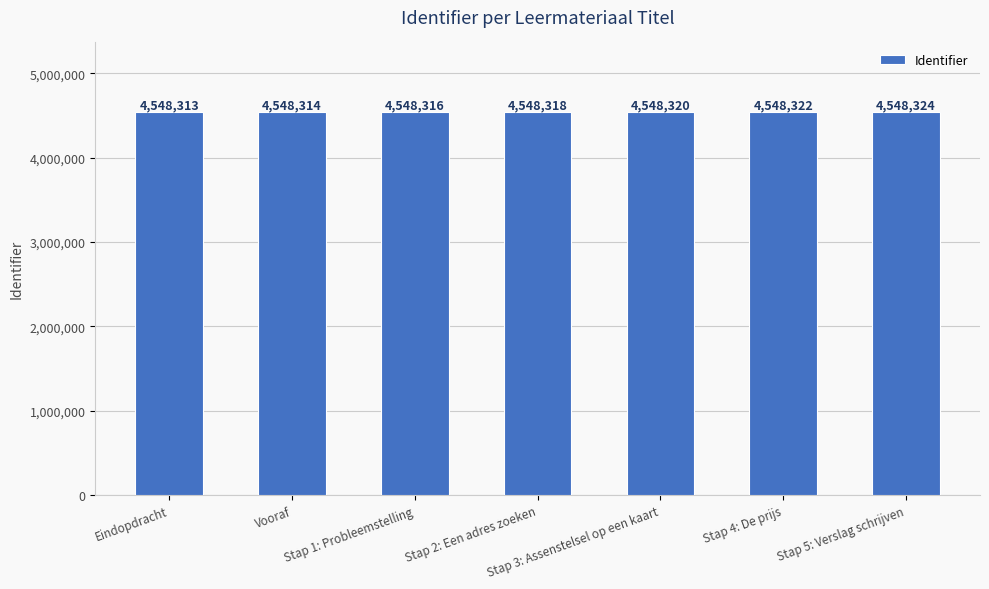

What is the greatest value displayed?

4548324